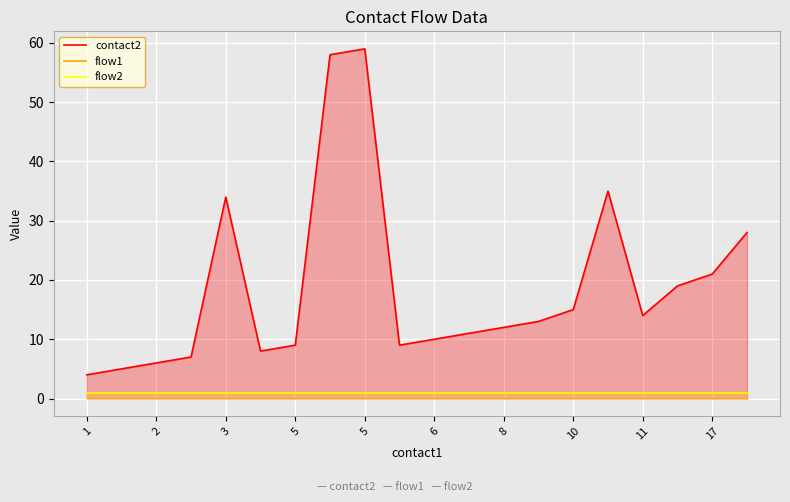

True or false: flow2 has a value of 1 at 5.

True